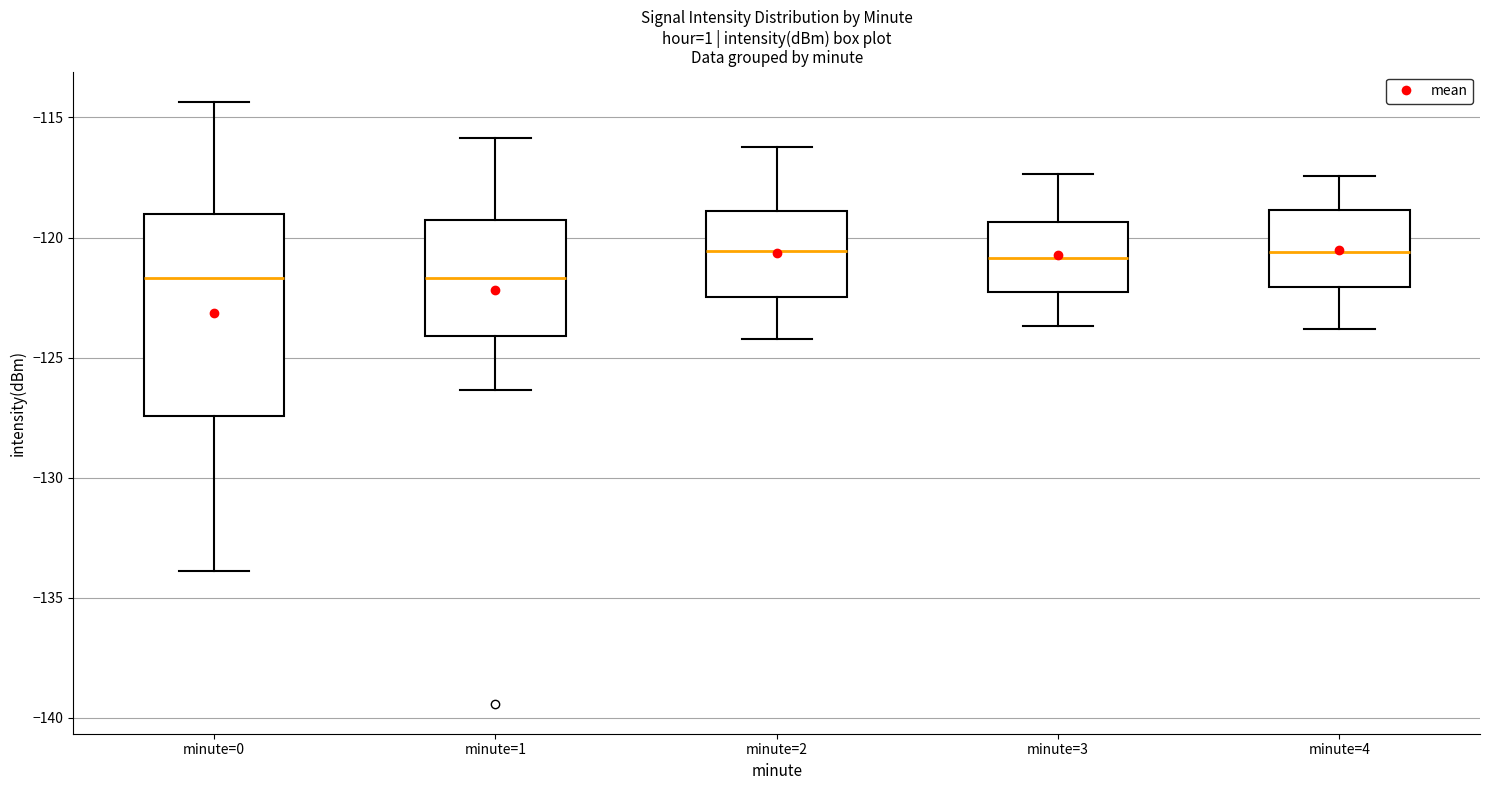

Reading left to right, read every box against the y-axis: the position of its median line, the range the box covers, and the ends of its whiskers. The values are not printed on the chart, so give them approximately, as read against the axis.

minute=0: median -121.5, box -127.5 to -119.0, whiskers -134.0 to -114.5
minute=1: median -121.5, box -124.0 to -119.5, whiskers -126.5 to -116.0
minute=2: median -120.5, box -122.5 to -119.0, whiskers -124.0 to -116.0
minute=3: median -121.0, box -122.5 to -119.5, whiskers -123.5 to -117.5
minute=4: median -120.5, box -122.0 to -119.0, whiskers -124.0 to -117.5